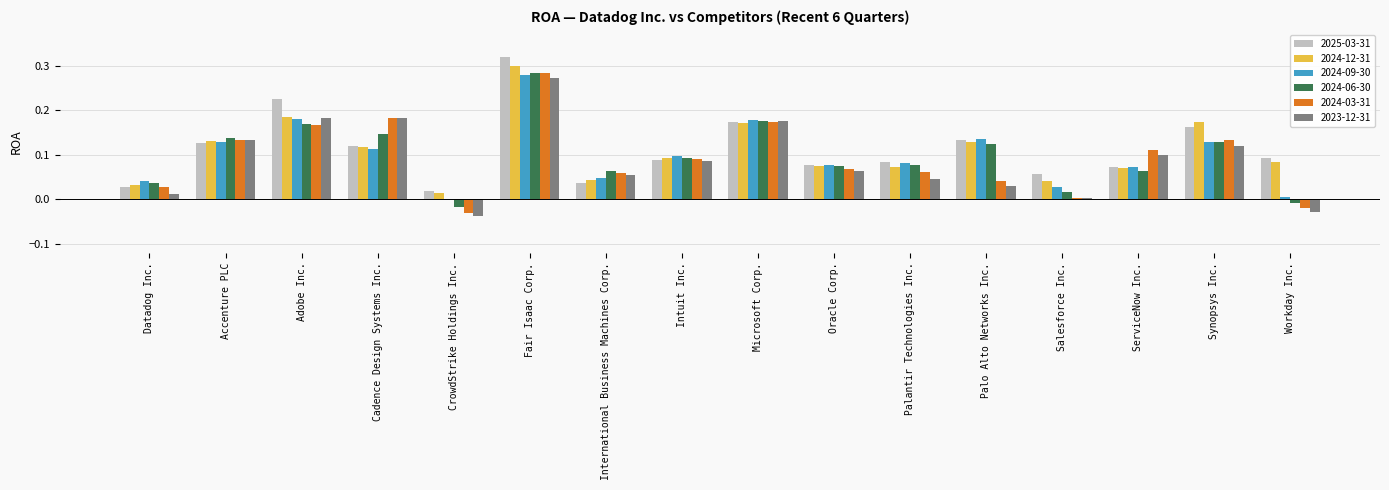

How many values in 2024-03-31 are above zero?

14